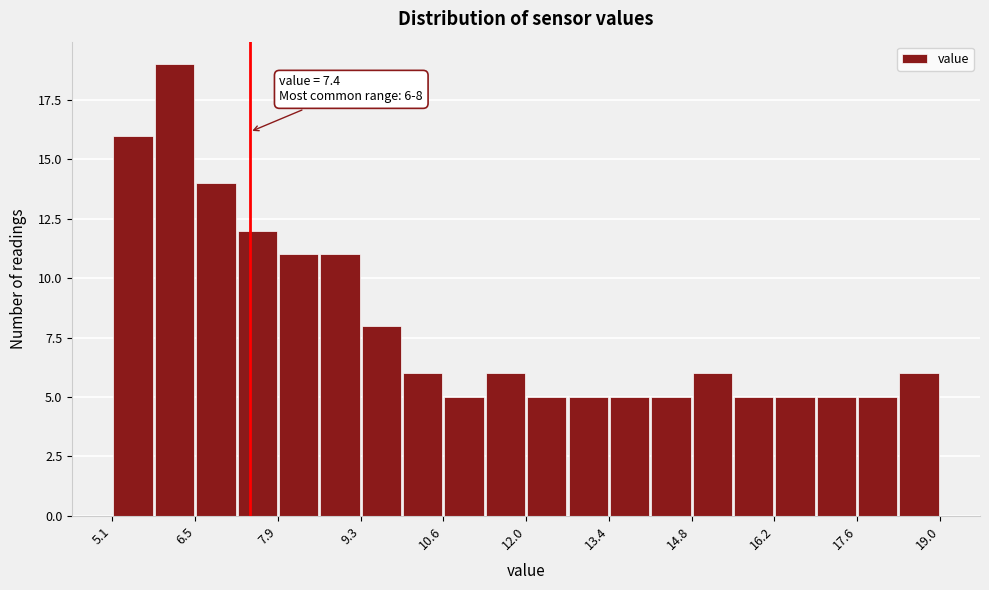

Around what value on the x-axis is the tallest bar? Give the approximate position of its centre, as read against the axis.

6.2